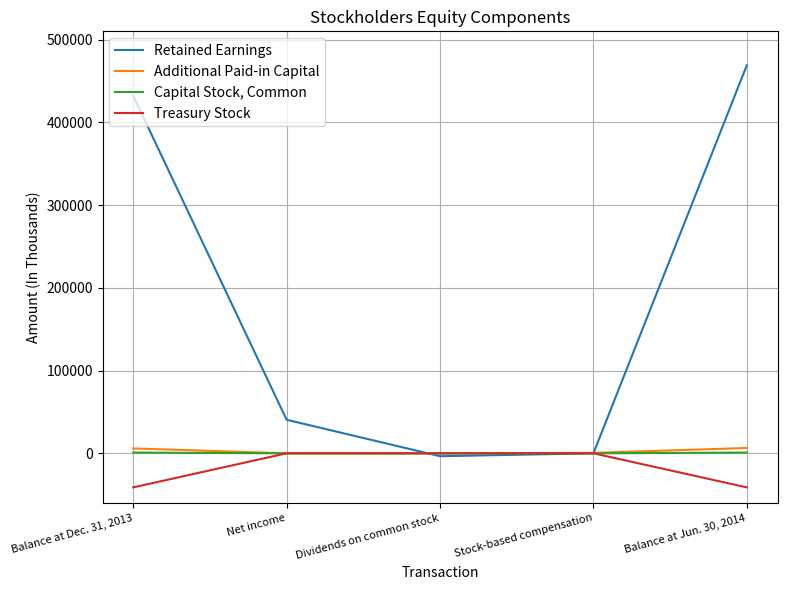

Is it true that Retained Earnings equals -3516 at Dividends on common stock?

True